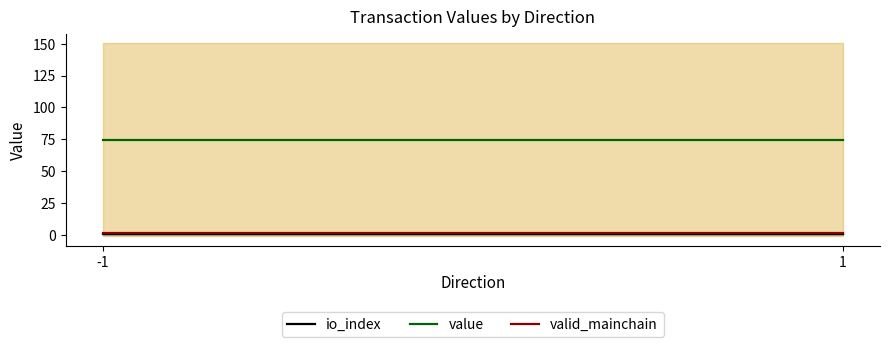

What is the highest value of the io_index series?

0.5